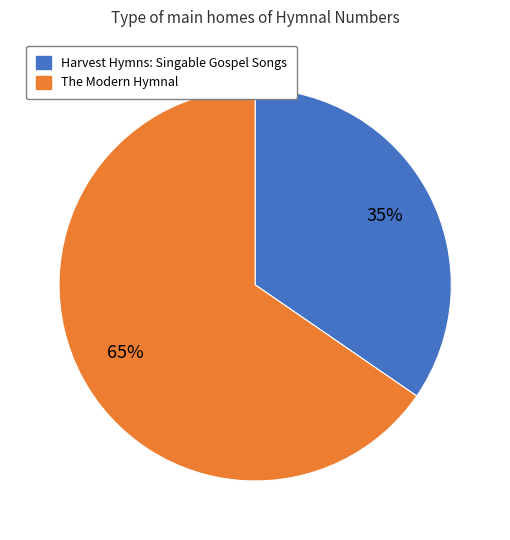

Which has a higher value, Harvest Hymns: Singable Gospel Songs or The Modern Hymnal?

The Modern Hymnal